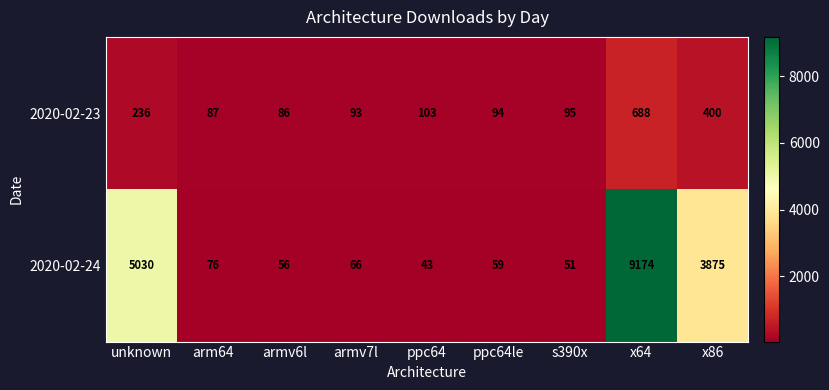

What is the difference between the 2020-02-23 values at armv7l and arm64?

6